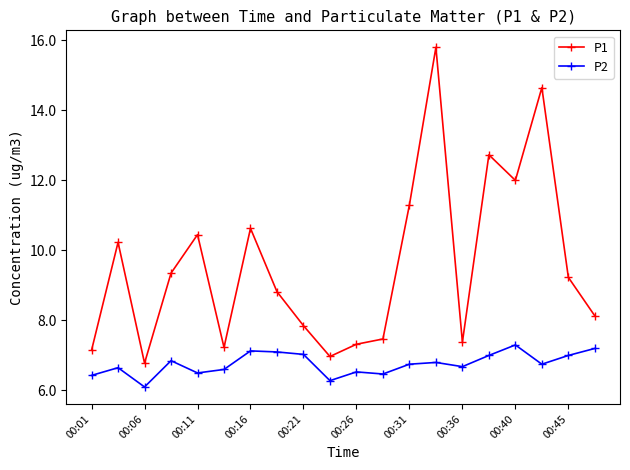

True or false: P2 and P1 cross at least once.

False